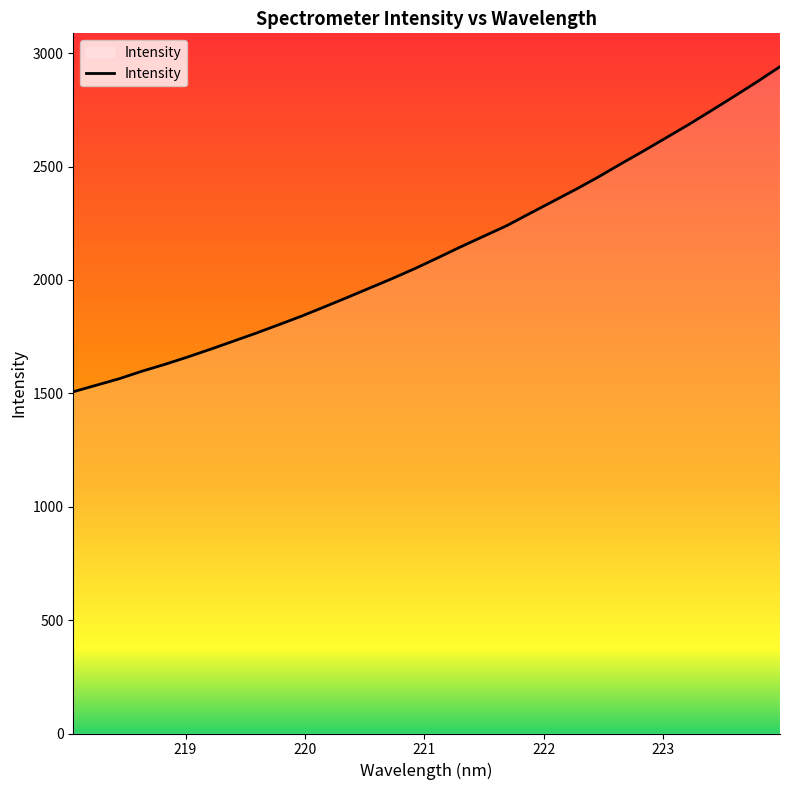

What is the greatest value displayed?

2940.6